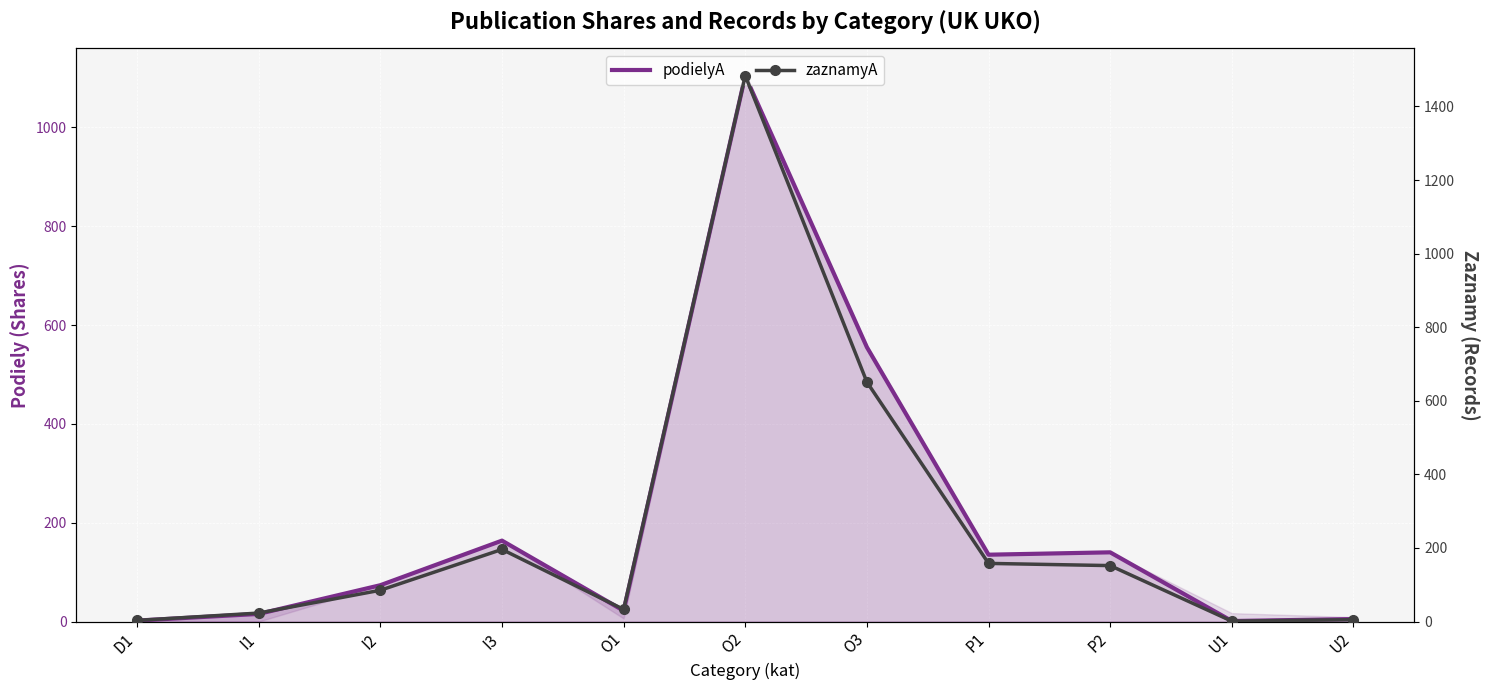

Which series has the largest range (max minus min)?

zaznamyA